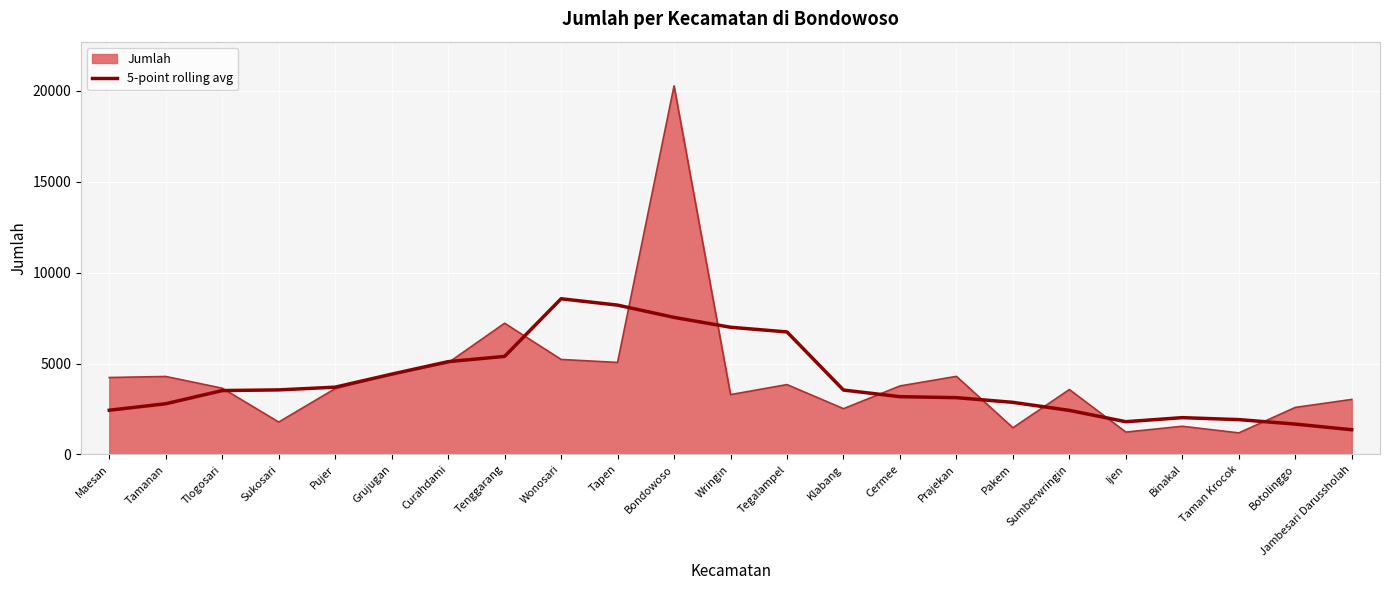

Which series changed the most between Bondowoso and Wringin?

Jumlah